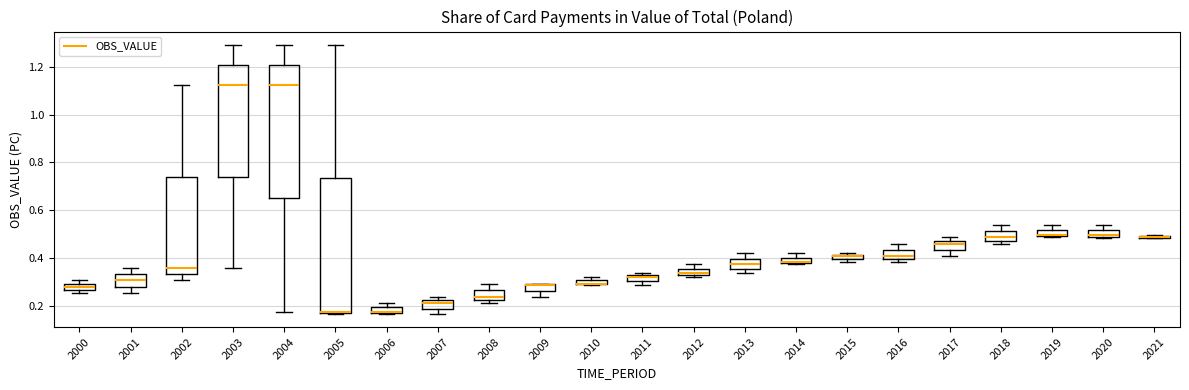

Where is the lower edge of the box at x = 2011 on the y-axis? The values are not printed on the chart, so give them approximately, as read against the axis.

0.30